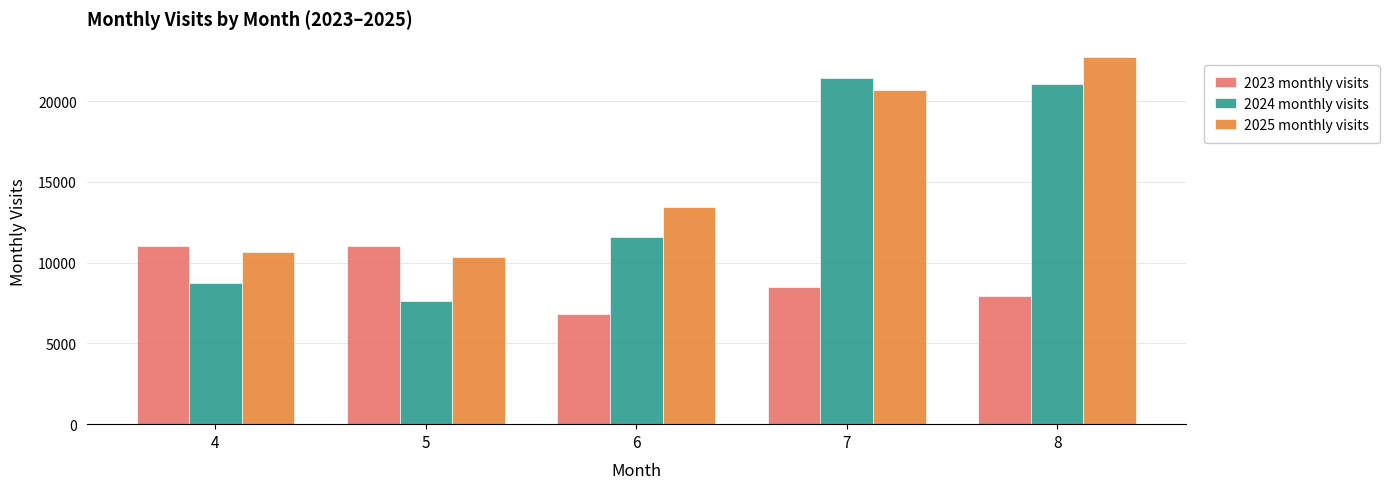

What is the lowest value of the 2023 monthly visits series?

6831